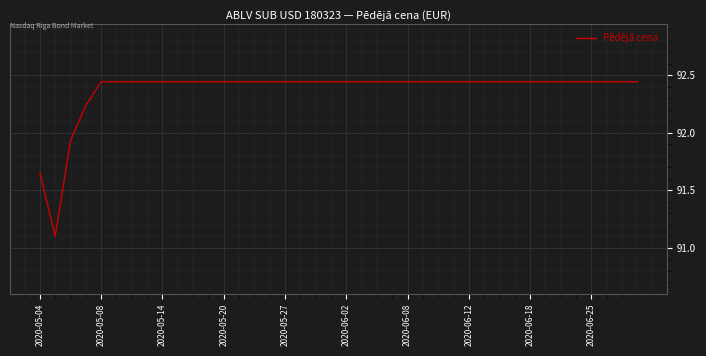

What is the minimum value shown in the chart?

91.1